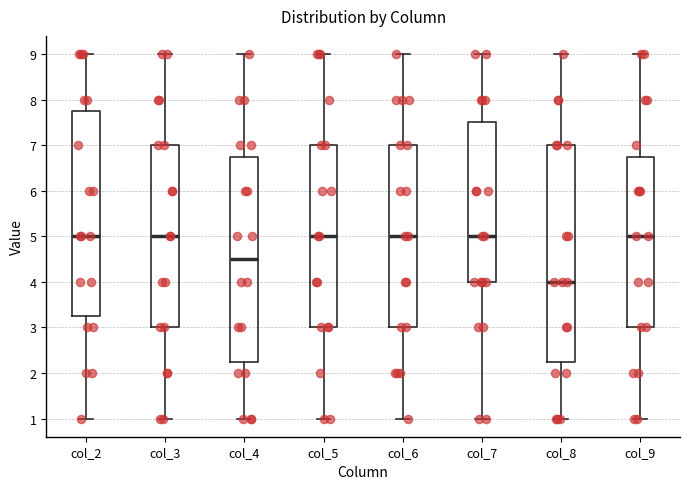

Comparing the boxes themselves (not the whiskers), which one is the tallest?

col_8